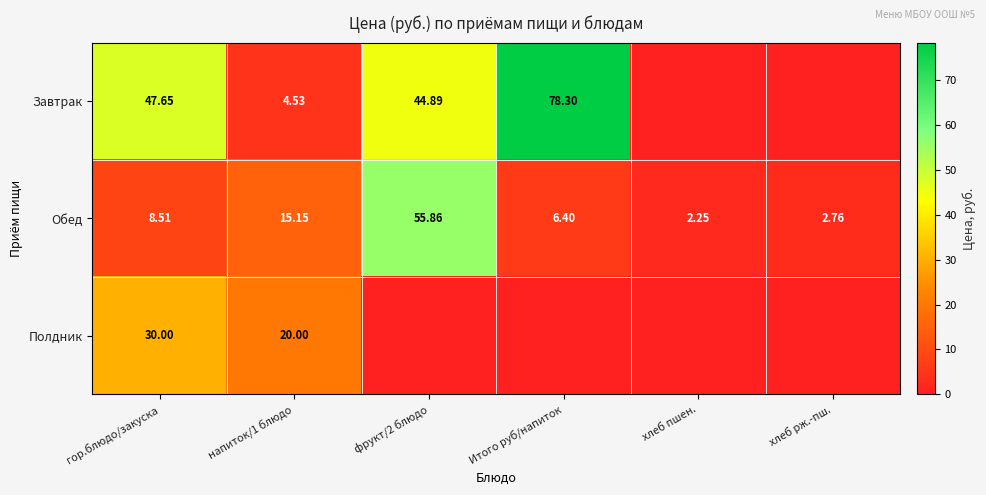

Count the number of data series in this chart.

3